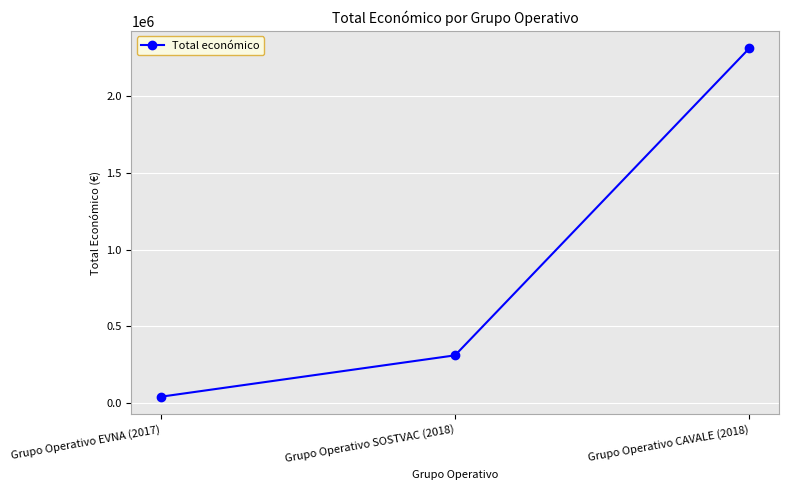

What is the maximum value shown in the chart?

2310026